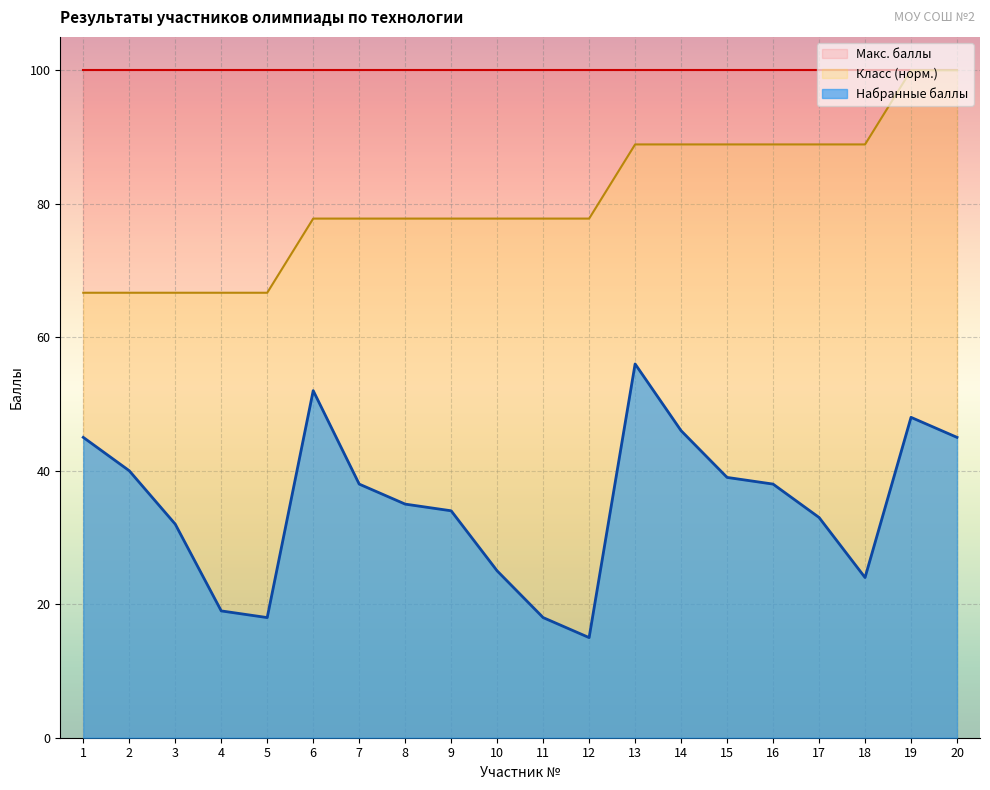

What is the highest value of the Класс (норм.) series?

100.0